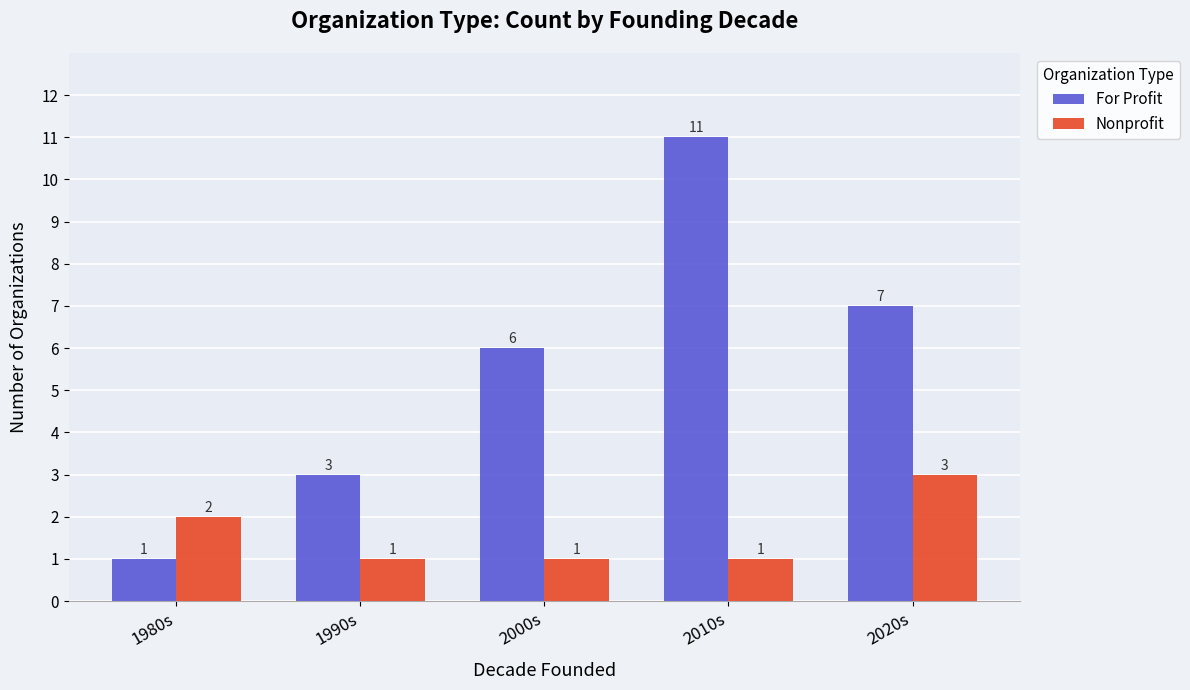

At which category is the sum across all series the highest?

2010s